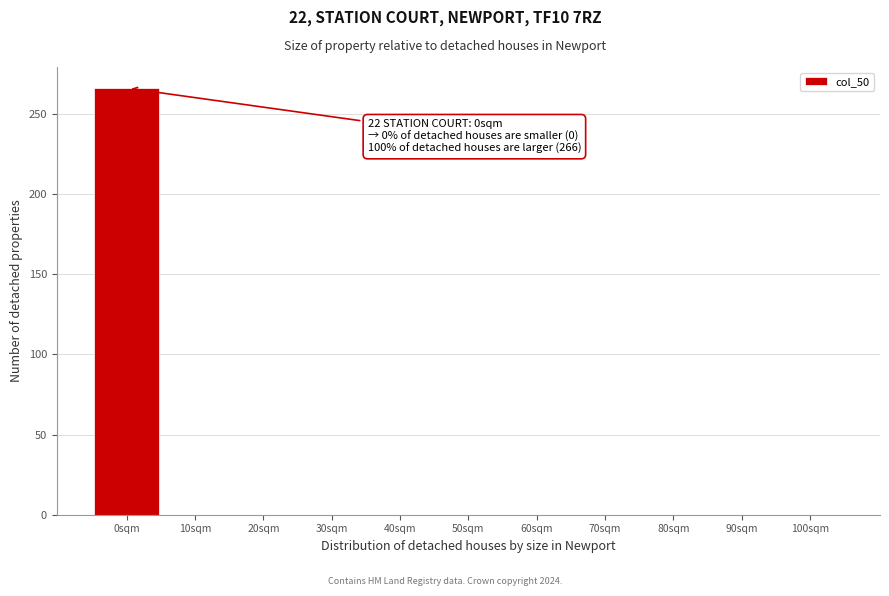

Reading right to left, what are all the values shown in this chart?

100sqm=0	90sqm=0	80sqm=0	70sqm=0	60sqm=0	50sqm=0	40sqm=0	30sqm=0	20sqm=0	10sqm=0	0sqm=266